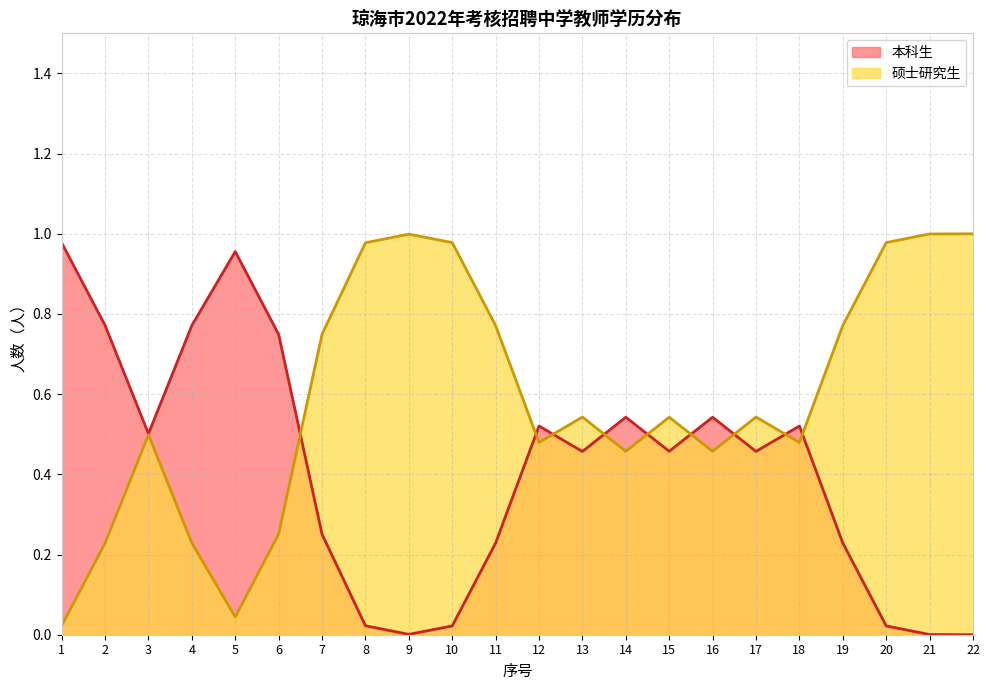

What is the average value of the 硕士研究生 series?

0.6